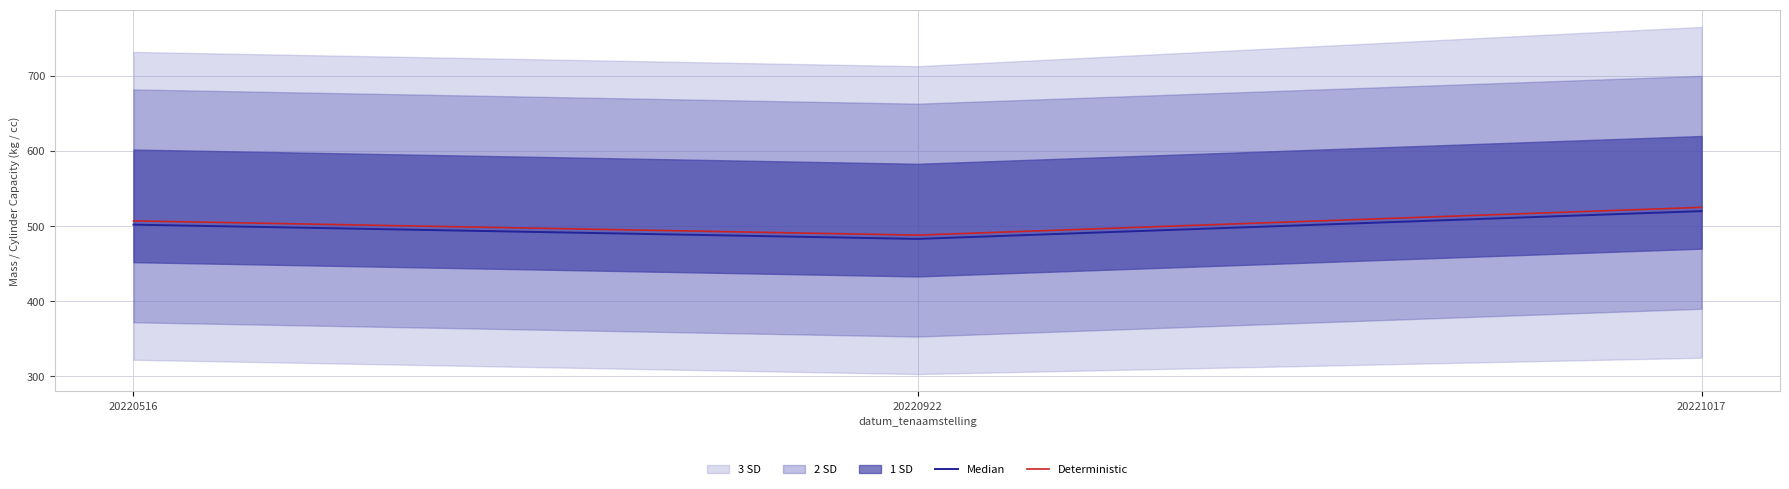

Which series has the largest total across all categories?

Deterministic